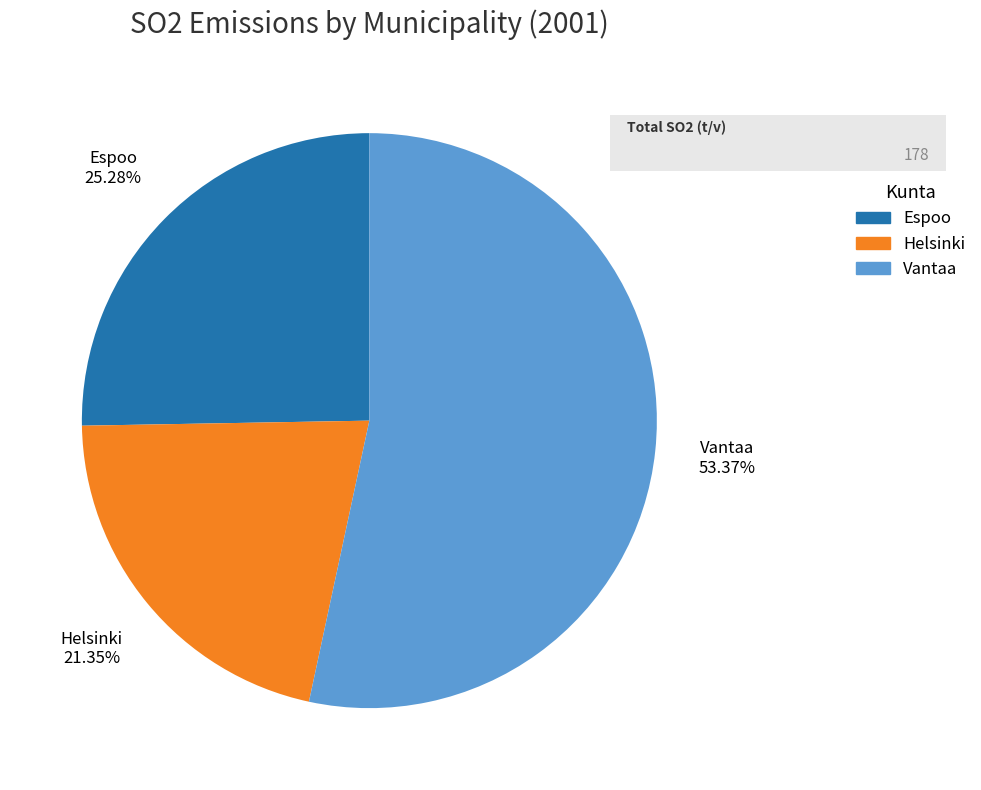

To the nearest percent, what is the difference between the Vantaa and Helsinki slice percentages?

32%